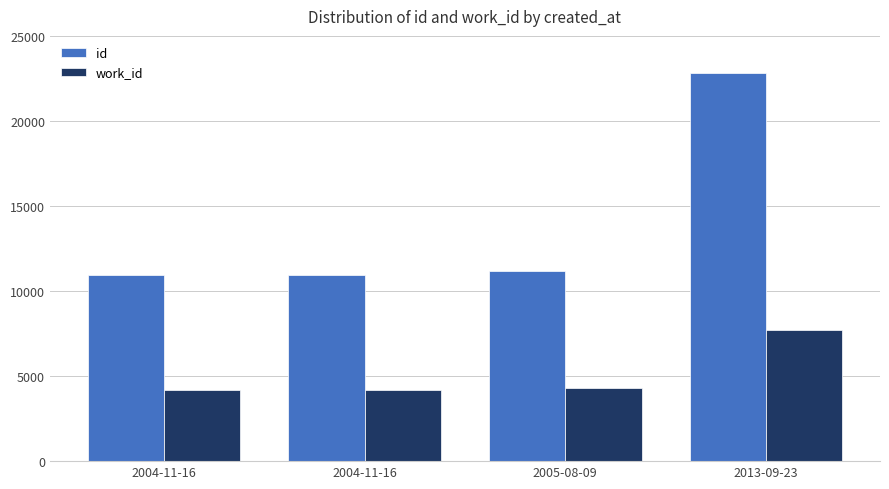

The value of work_id at 2004-11-16 is 2479. True or false?

False